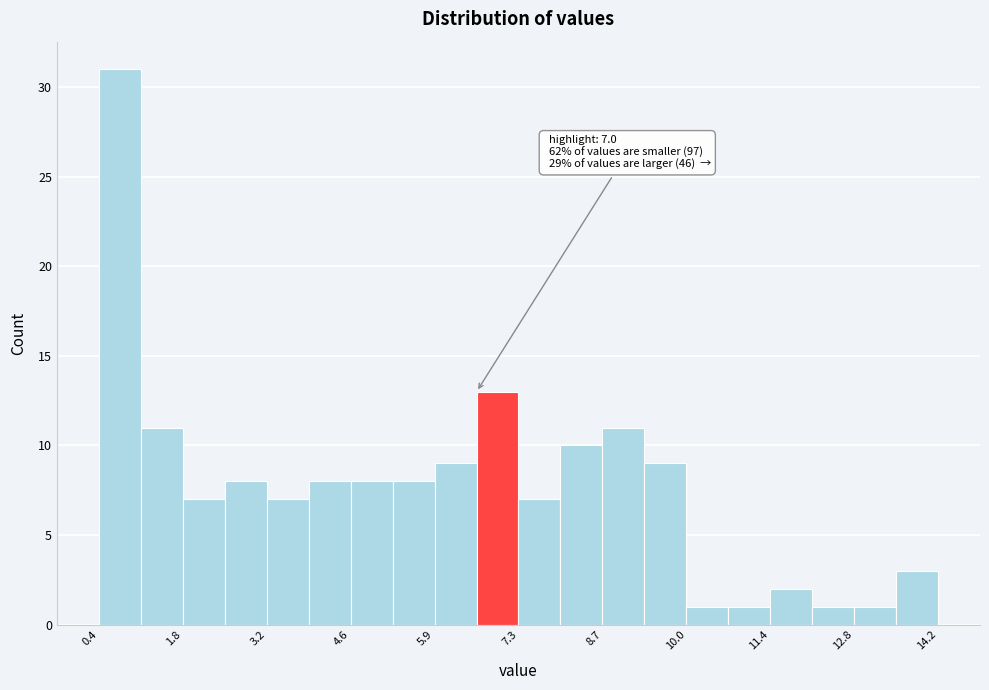

Read against the x-axis, roughly where is the centre of the tallest bar?

0.8